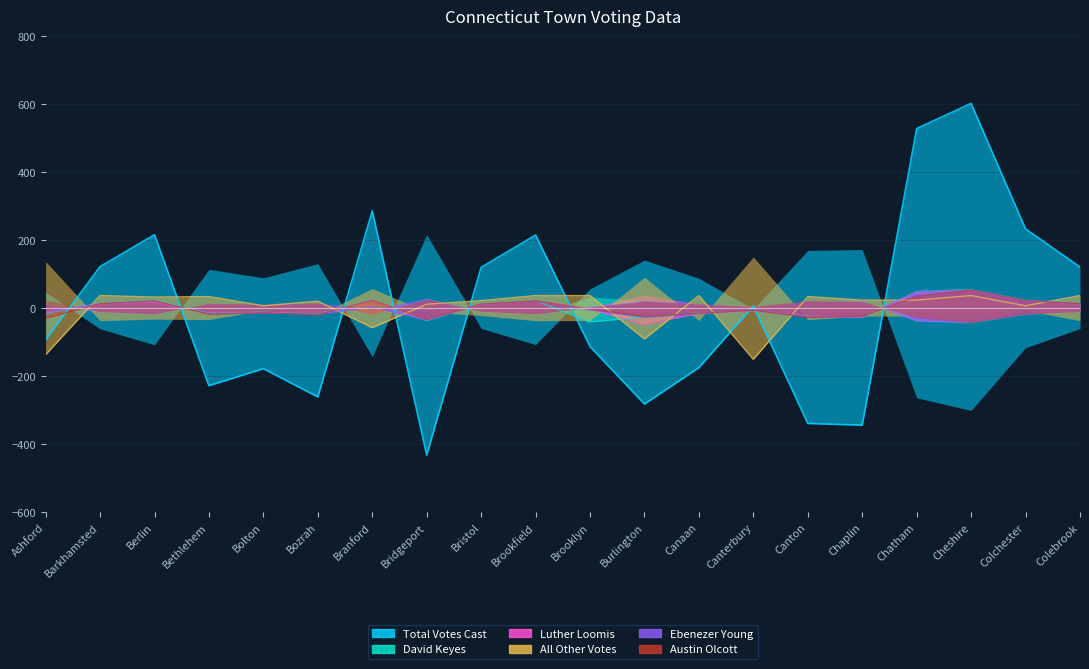

What are all the series names shown in the legend?

Total Votes Cast, David Keyes, Luther Loomis, All Other Votes, Ebenezer Young, Austin Olcott